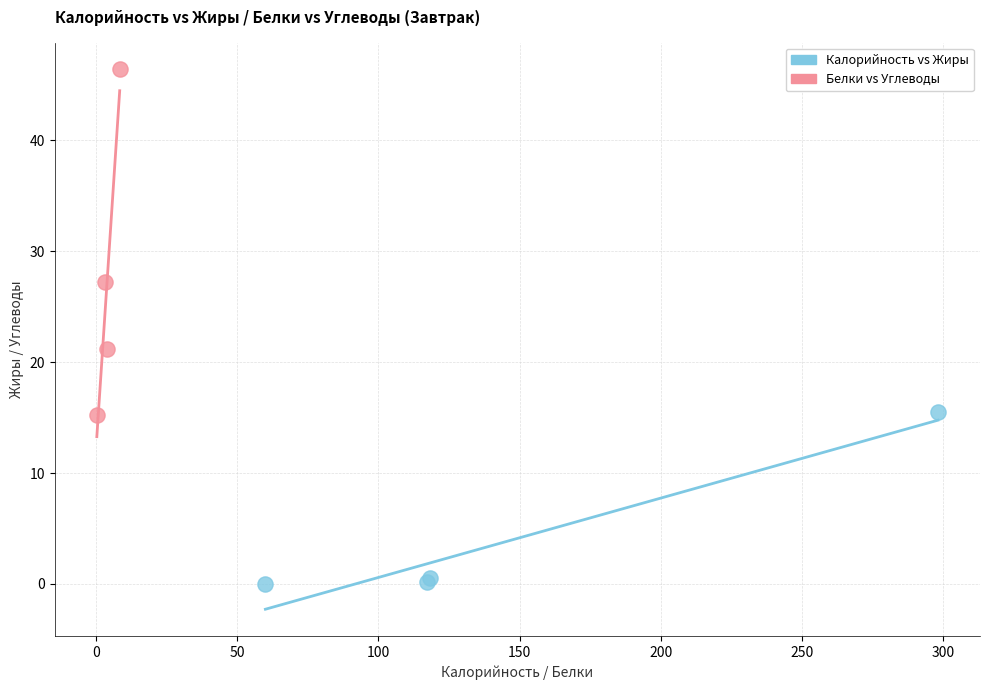

Which series has the widest spread of Y values?

Белки vs Углеводы